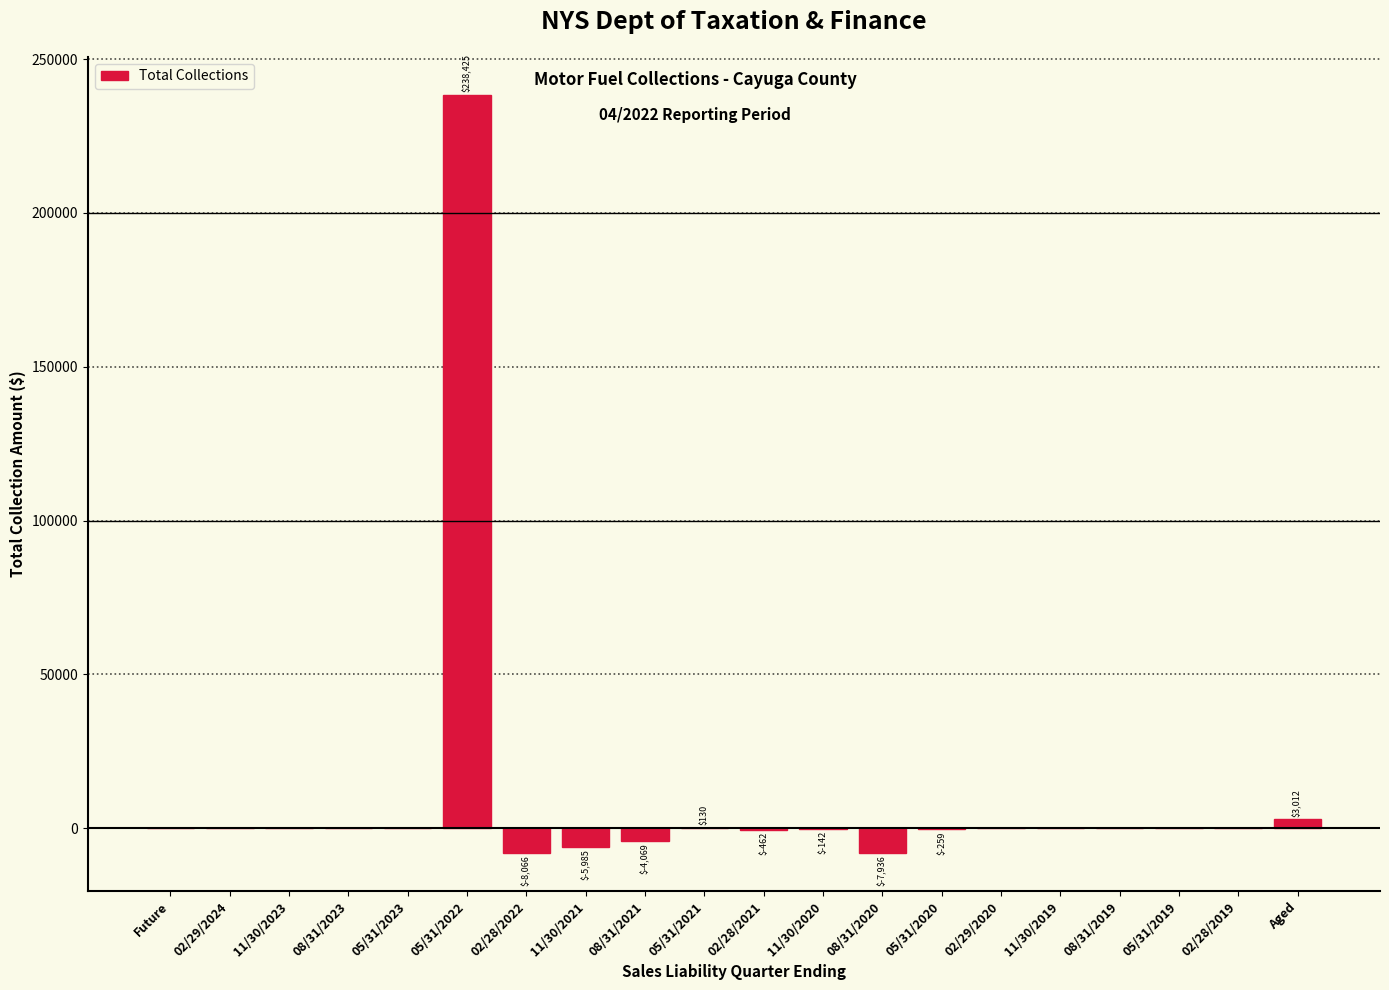

At which category does the chart reach its peak across all series?

05/31/2022